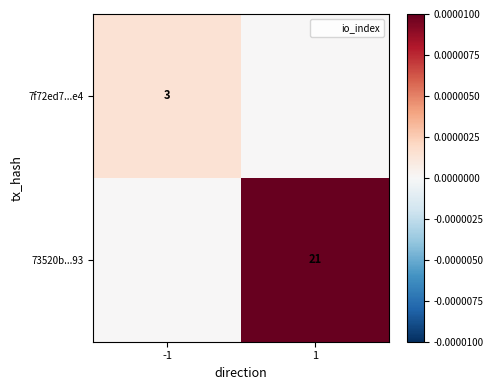

Which category has the lowest value in the 73520b...93 series?

-1